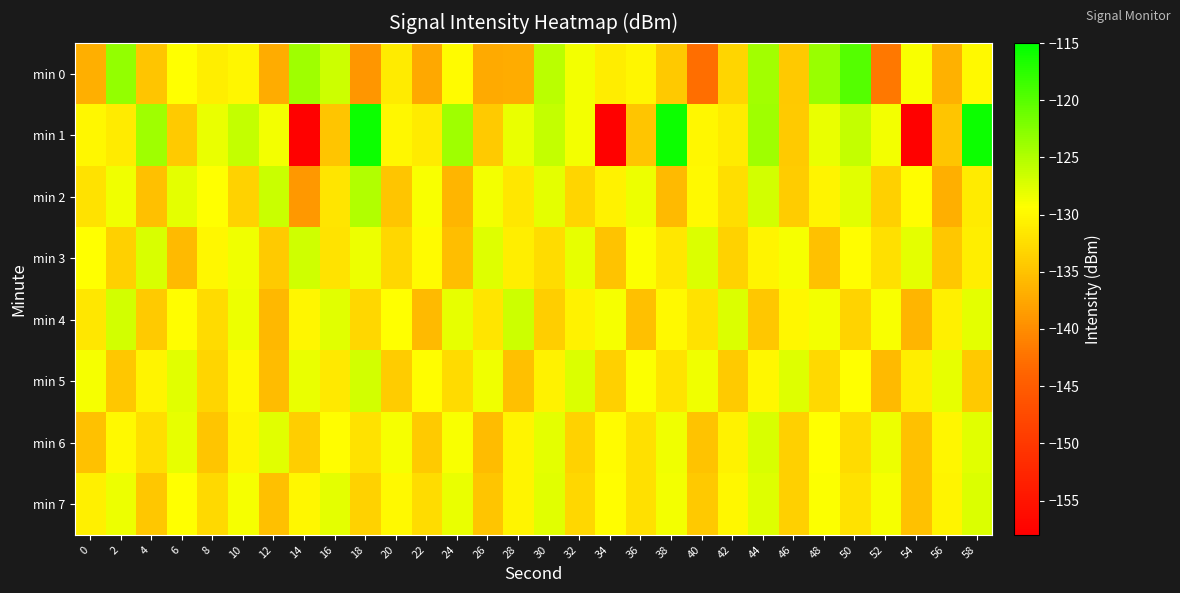

Reading right to left, transcribe all the data shown in this chart.

min 0: 58=-129.9	56=-136.5	54=-129.0	52=-141.9	50=-119.7	48=-123.7	46=-134.5	44=-124.1	42=-133.3	40=-142.8	38=-134.3	36=-130.2	34=-131.1	32=-128.7	30=-125.5	28=-137.1	26=-137.2	24=-129.8	22=-137.5	20=-131.1	18=-139.1	16=-126.5	14=-124.0	12=-137.1	10=-130.2	8=-130.9	6=-129.4	4=-134.7	2=-123.3	0=-136.7
min 1: 58=-115.7	56=-134.7	54=-157.7	52=-128.7	50=-126.0	48=-128.2	46=-134.2	44=-124.0	42=-131.2	40=-130.0	38=-115.7	36=-134.7	34=-157.7	32=-128.7	30=-126.0	28=-128.2	26=-134.2	24=-124.0	22=-131.2	20=-130.0	18=-115.7	16=-134.7	14=-157.7	12=-128.7	10=-126.0	8=-128.2	6=-134.2	4=-124.0	2=-131.2	0=-130.0
min 2: 58=-131.2	56=-136.7	54=-129.5	52=-133.8	50=-127.6	48=-130.3	46=-134.1	44=-126.9	42=-132.4	40=-129.8	38=-135.7	36=-128.3	34=-130.6	32=-133.2	30=-127.9	28=-131.5	26=-128.7	24=-136.3	22=-129.1	20=-134.8	18=-125.0	16=-131.7	14=-138.9	12=-126.4	10=-133.6	8=-129.3	6=-127.8	4=-135.2	2=-128.5	0=-132.1
min 3: 58=-130.9	56=-134.6	54=-127.8	52=-132.3	50=-129.6	48=-135.1	46=-128.8	44=-130.4	42=-133.5	40=-127.3	38=-131.6	36=-129.2	34=-134.9	32=-128.1	30=-132.6	28=-130.8	26=-127.5	24=-135.4	22=-129.7	20=-133.0	18=-128.4	16=-131.9	14=-126.7	12=-134.3	10=-128.6	8=-130.1	6=-135.8	4=-127.2	2=-133.7	0=-129.4
min 4: 58=-127.9	56=-130.7	54=-136.2	52=-129.1	50=-133.4	48=-128.7	46=-130.0	44=-134.6	42=-127.4	40=-132.1	38=-129.8	36=-135.3	34=-128.9	32=-130.5	30=-133.9	28=-126.5	26=-131.7	24=-128.0	22=-135.8	20=-129.4	18=-133.1	16=-127.6	14=-130.2	12=-135.9	10=-128.3	8=-132.7	6=-129.6	4=-134.2	2=-126.8	0=-131.5
min 5: 58=-134.4	56=-128.0	54=-130.8	52=-135.7	50=-129.3	48=-132.9	46=-127.5	44=-130.1	42=-134.3	40=-128.6	38=-131.8	36=-129.2	34=-133.7	32=-127.3	30=-130.6	28=-135.2	26=-128.5	24=-132.8	22=-129.5	20=-134.0	18=-126.9	16=-131.4	14=-128.2	12=-135.6	10=-129.8	8=-133.2	6=-127.7	4=-130.3	2=-134.5	0=-128.9
min 6: 58=-127.7	56=-130.2	54=-135.0	52=-128.3	50=-132.7	48=-129.4	46=-133.8	44=-127.2	42=-130.6	40=-134.9	38=-128.5	36=-132.3	34=-129.7	32=-133.5	30=-127.9	28=-130.4	26=-135.6	24=-129.1	22=-134.2	20=-128.8	18=-132.0	16=-129.5	14=-133.9	12=-127.6	10=-130.3	8=-134.7	6=-128.1	4=-132.4	2=-129.8	0=-135.1
min 7: 58=-127.4	56=-130.3	54=-135.1	52=-128.9	50=-132.0	48=-129.2	46=-133.8	44=-127.5	42=-130.1	40=-134.4	38=-128.7	36=-132.2	34=-129.6	32=-133.1	30=-127.6	28=-130.4	26=-134.8	24=-128.2	22=-132.5	20=-129.9	18=-133.6	16=-127.8	14=-130.0	12=-135.3	10=-128.8	8=-132.9	6=-129.3	4=-134.6	2=-128.4	0=-130.7